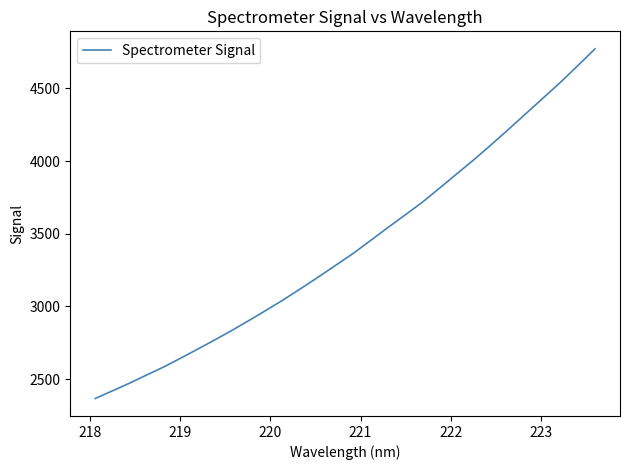

What is the difference between the maximum and minimum values?

2405.3